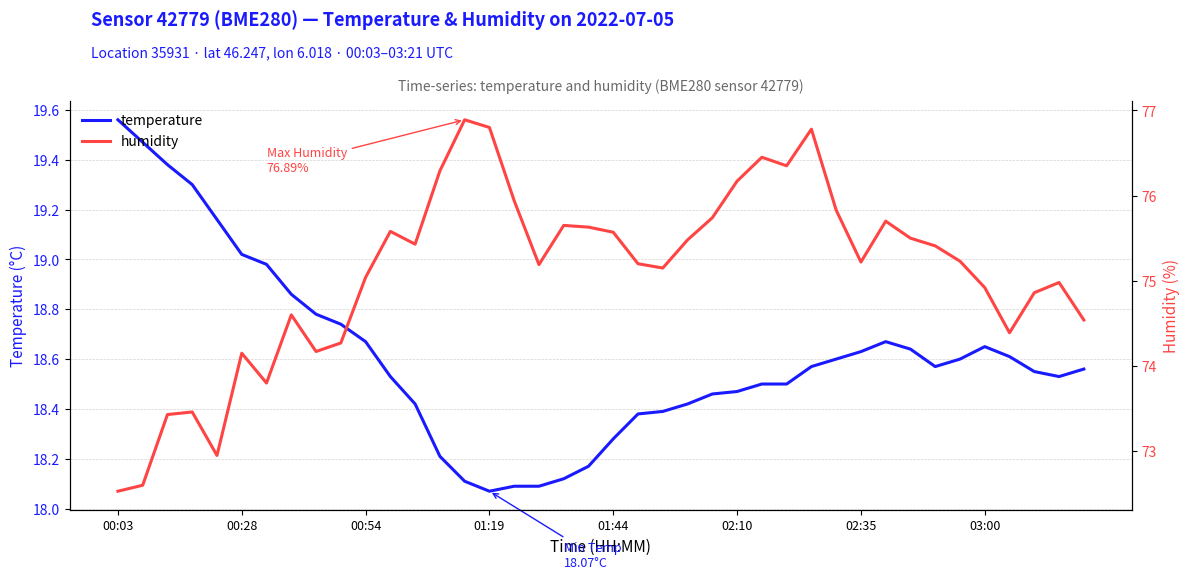

Which category has the highest value in the temperature series?

00:03